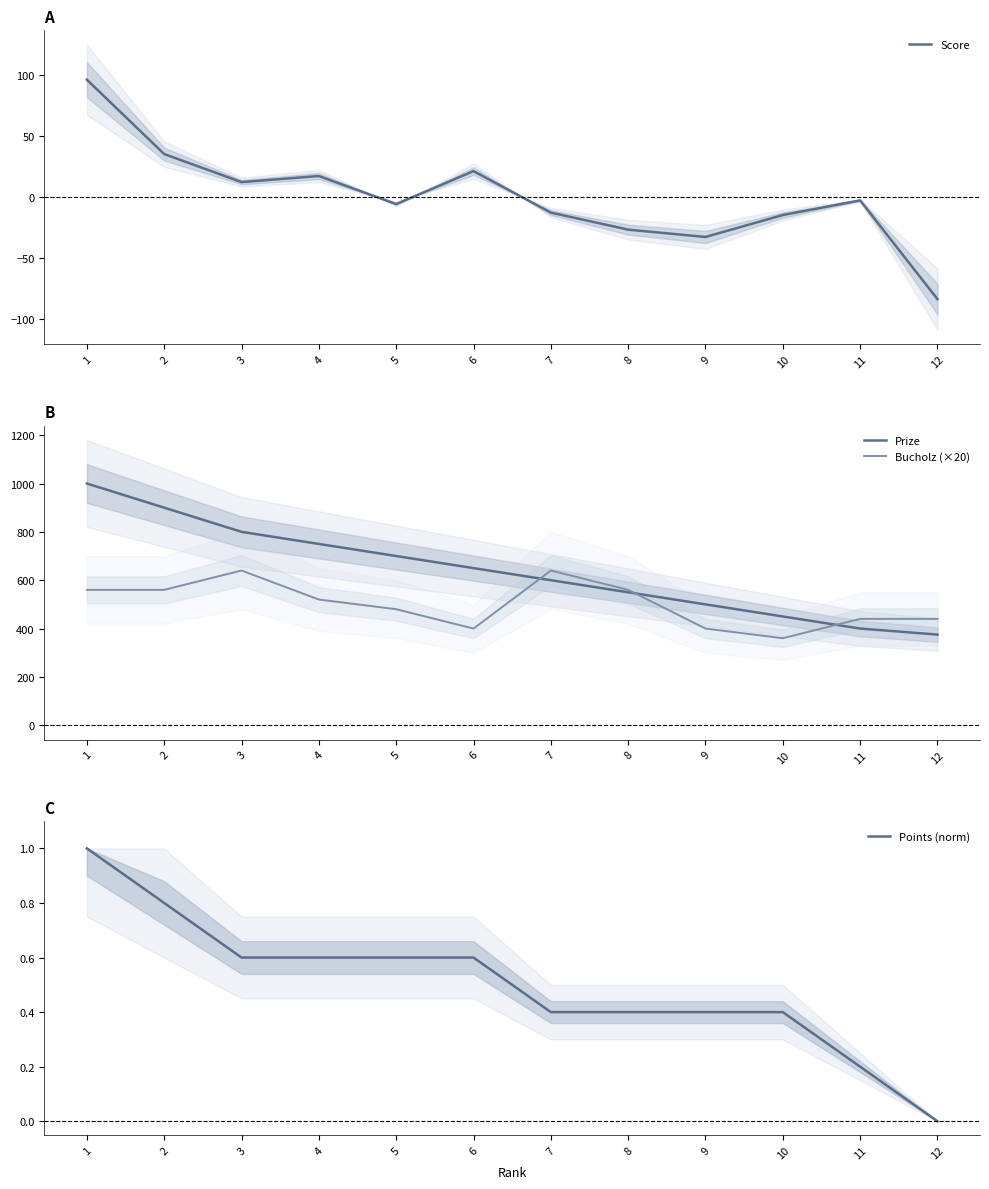

Reading left to right, extract all data points from this chart.

Score: 96.0	35.0	12.0	17.0	-6.0	21.0	-13.0	-27.0	-33.0	-15.0	-3.0	-84.0
Prize: 1000.0	900.0	800.0	750.0	700.0	650.0	600.0	550.0	500.0	450.0	400.0	375.0
Bucholz (×20): 560.0	560.0	640.0	520.0	480.0	400.0	640.0	560.0	400.0	360.0	440.0	440.0
Points (norm): 1.0	0.8	0.6	0.6	0.6	0.6	0.4	0.4	0.4	0.4	0.2	0.0